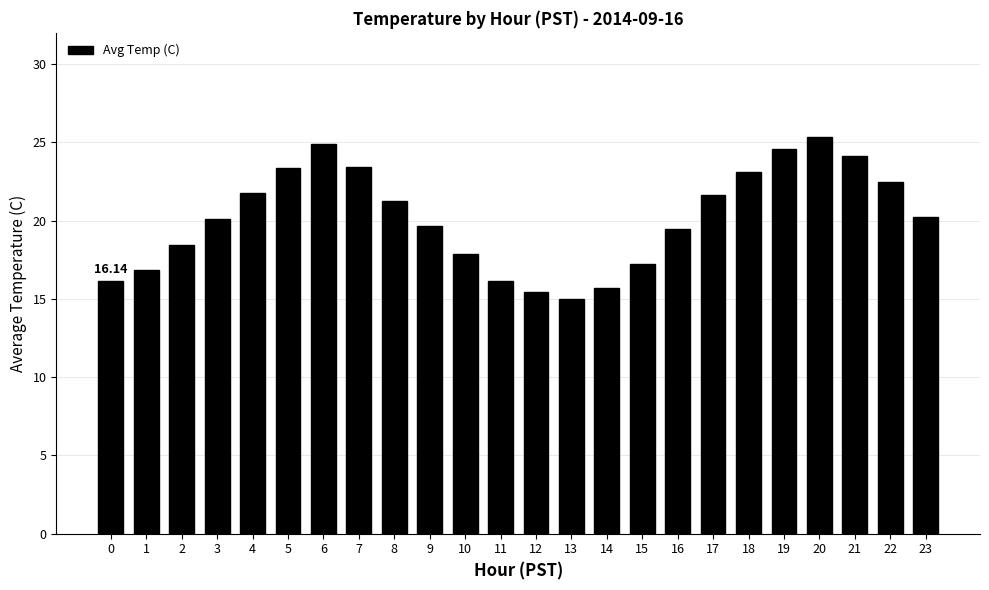

Is it true that the value at 8 is 21.2?

True